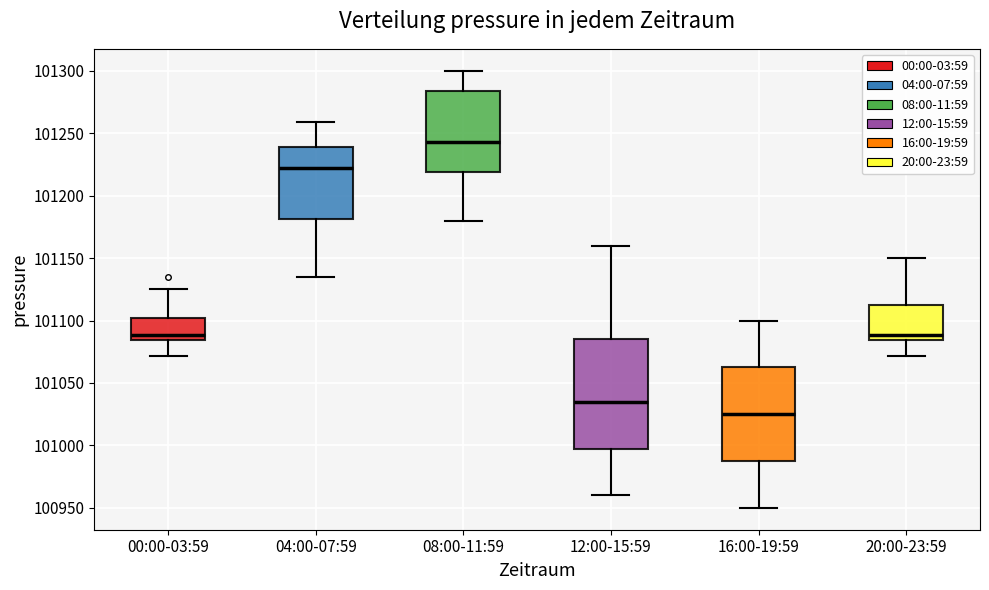

Where does the lower whisker of the box for 08:00-11:59 end on the y-axis? The values are not printed on the chart, so give them approximately, as read against the axis.

101180